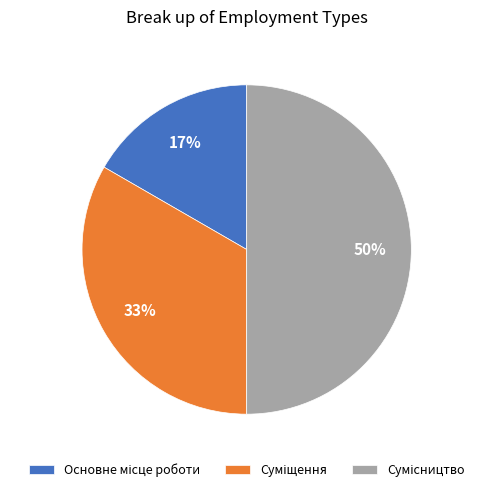

To the nearest percent, what is the average slice percentage?

33%